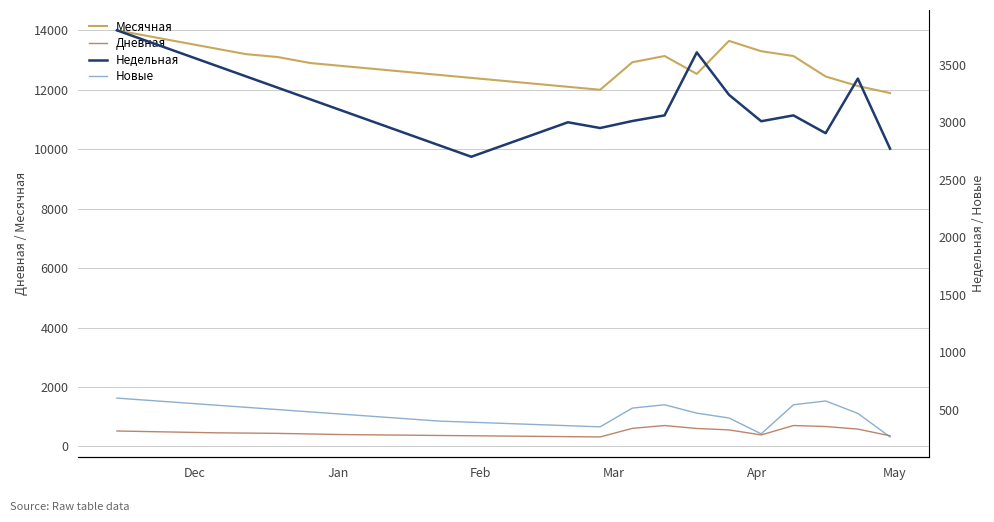

Reading left to right, what are all the values shown in this chart?

Месячная: 14000	13800	13600	13400	13200	13100	12900	12800	12700	12600	12500	12400	12300	12200	12100	12000	12926	13136	12534	13645	13297	13136	12447	12126	11890
Дневная: 520	500	480	460	450	440	420	400	390	380	370	360	350	340	330	320	609	704	605	557	388	704	671	584	358
Недельная: 3800	3700	3600	3500	3400	3300	3200	3100	3000	2900	2800	2700	2800	2900	3000	2950	3011	3060	3608	3239	3009	3060	2905	3380	2770
Новые: 600	580	560	540	520	500	480	460	440	420	400	390	380	370	360	350	513	542	469	427	289	542	575	467	262